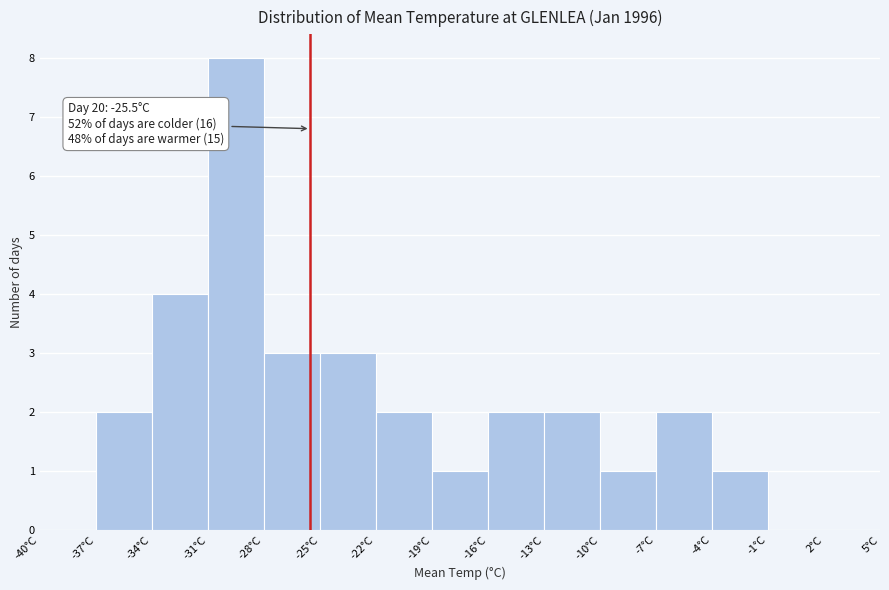

Over which range of the x-axis is the bar tallest?

-31 to -28